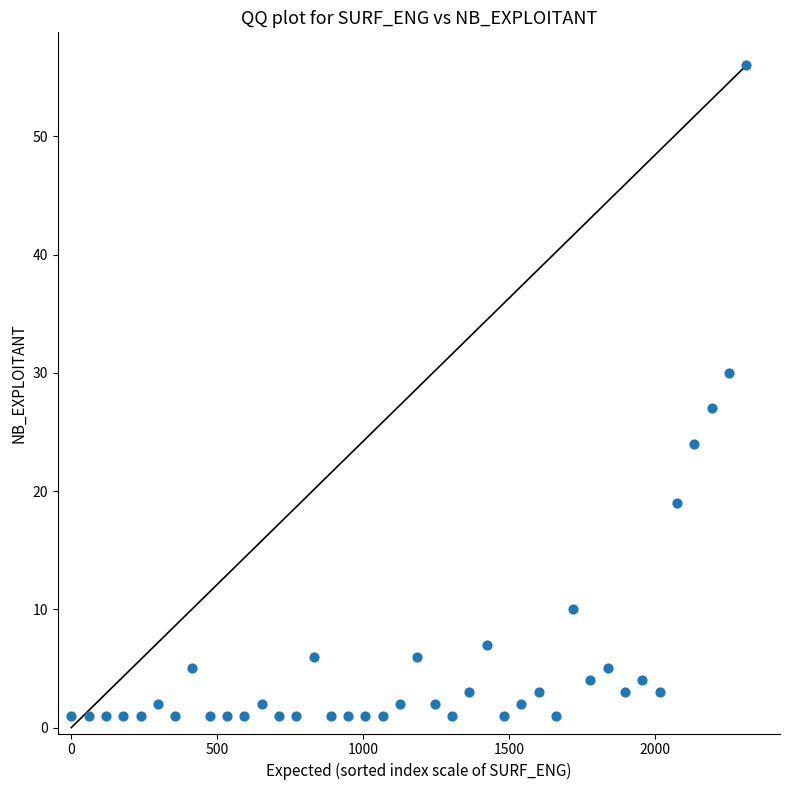

What Y value in the scatter plot is closest to 28?

27